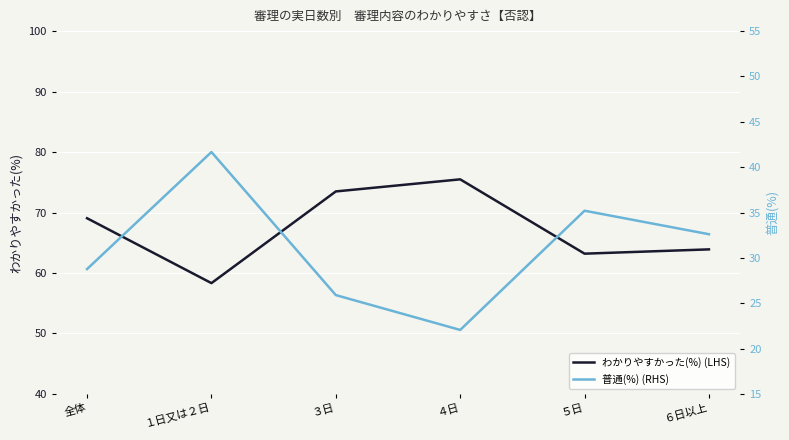

Which series has the largest total across all categories?

わかりやすかった(%) (LHS)